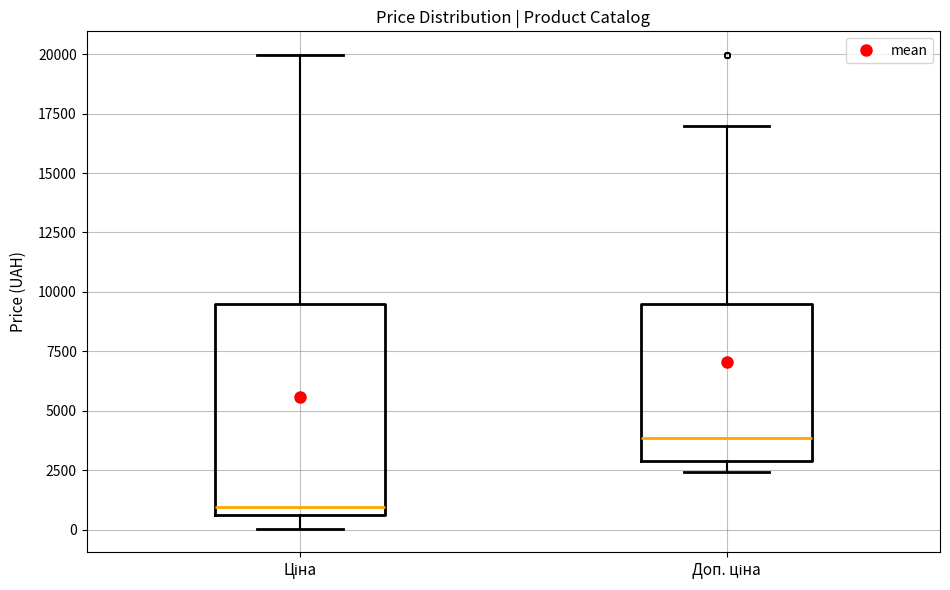

Reading left to right, read every box against the y-axis: the position of its median line, the range the box covers, and the ends of its whiskers. The values are not printed on the chart, so give them approximately, as read against the axis.

Ціна: median 1000, box 500 to 9500, whiskers 0 to 20000
Доп. ціна: median 4000, box 3000 to 9500, whiskers 2500 to 17000